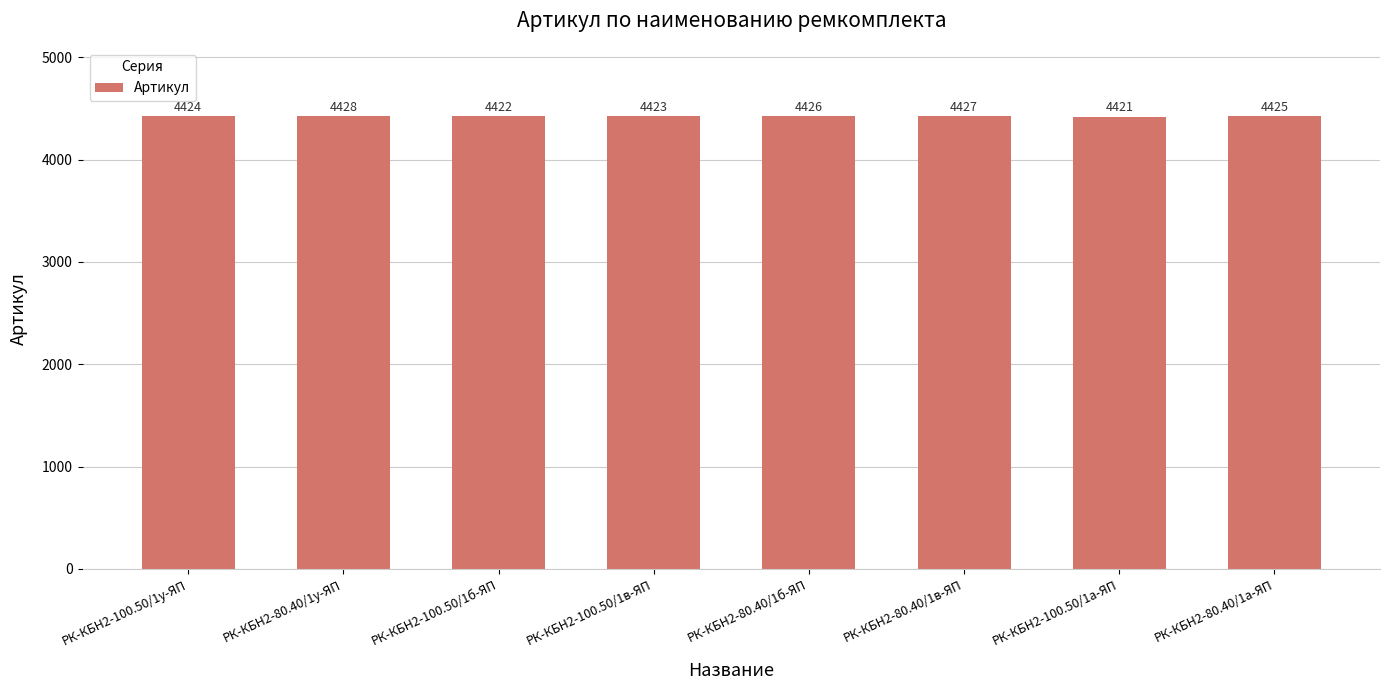

Count the values in the range 4423 to 4427.

5